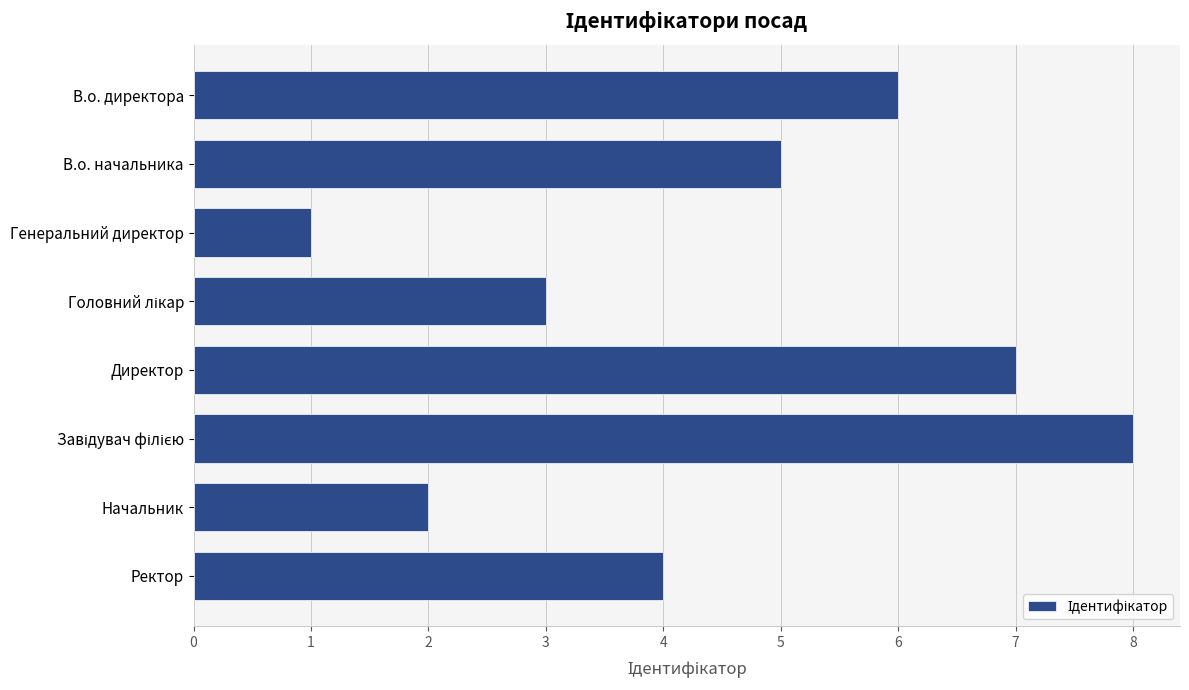

Reading bottom to top, transcribe all the data shown in this chart.

4	2	8	7	3	1	5	6